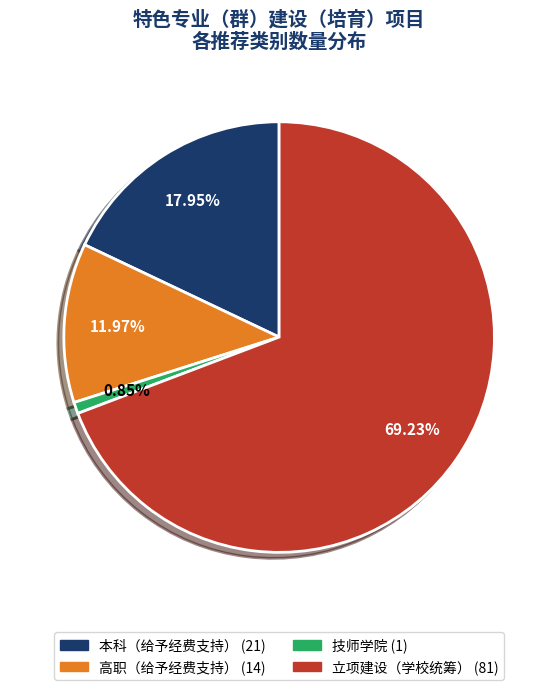

Is there any slice that represents more than half of the pie?

Yes